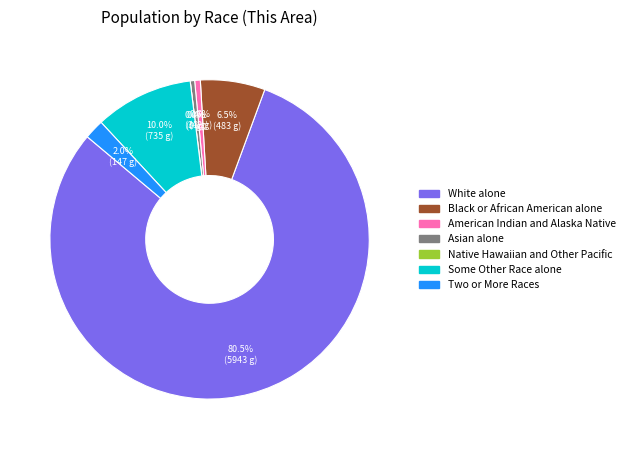

What is the majority slice?

White alone